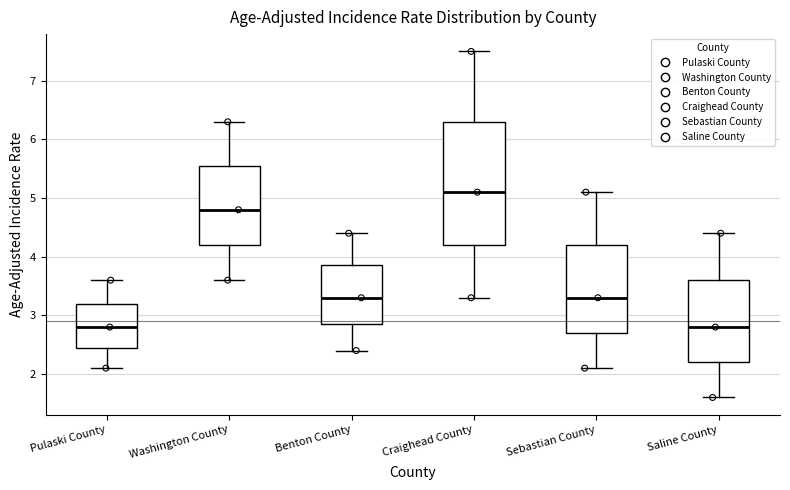

Reading left to right, transcribe this box plot: for each box, give where its median line is, the range the box spans, and where its two whiskers end, as read against the y-axis. The values are not printed on the chart, so give them approximately, as read against the axis.

Pulaski County: median 2.8, box 2.5 to 3.2, whiskers 2.1 to 3.6
Washington County: median 4.8, box 4.2 to 5.6, whiskers 3.6 to 6.3
Benton County: median 3.3, box 2.9 to 3.9, whiskers 2.4 to 4.4
Craighead County: median 5.1, box 4.2 to 6.3, whiskers 3.3 to 7.5
Sebastian County: median 3.3, box 2.7 to 4.2, whiskers 2.1 to 5.1
Saline County: median 2.8, box 2.2 to 3.6, whiskers 1.6 to 4.4